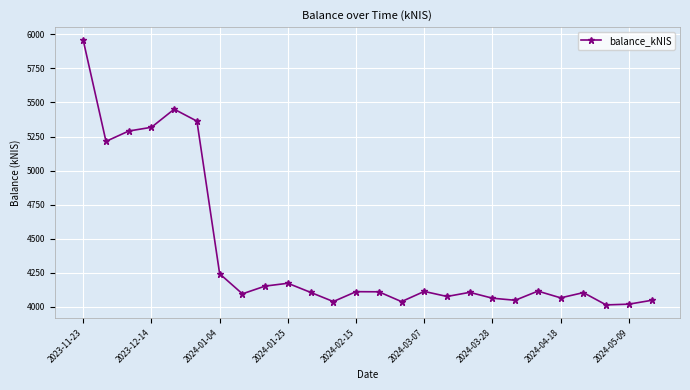

What is the maximum value shown in the chart?

5955.5